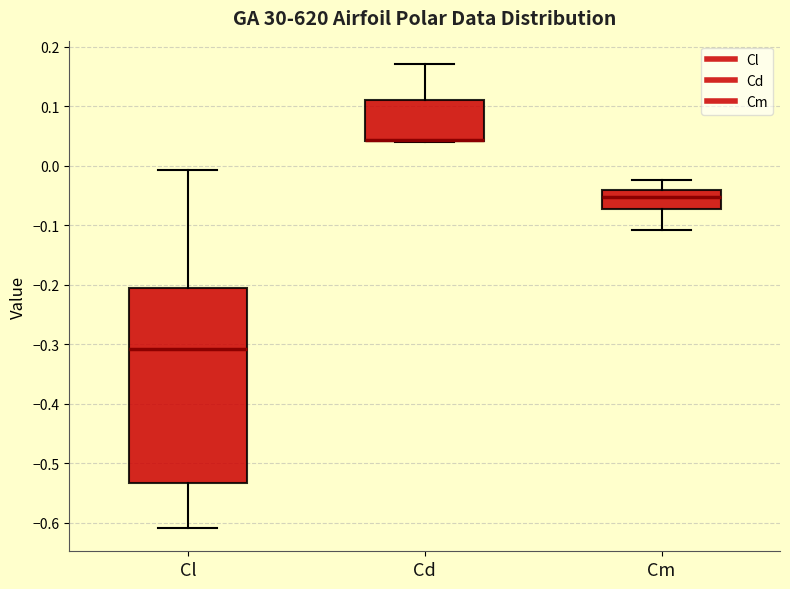

Comparing the boxes themselves (not the whiskers), which one is the tallest?

Cl